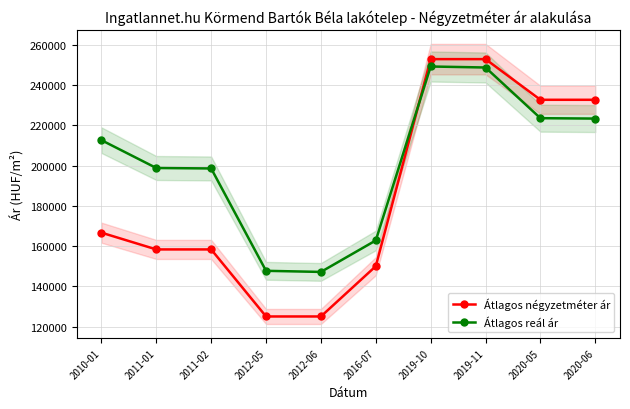

True or false: Átlagos reál ár has a value of 147697 at 2012-05.

True